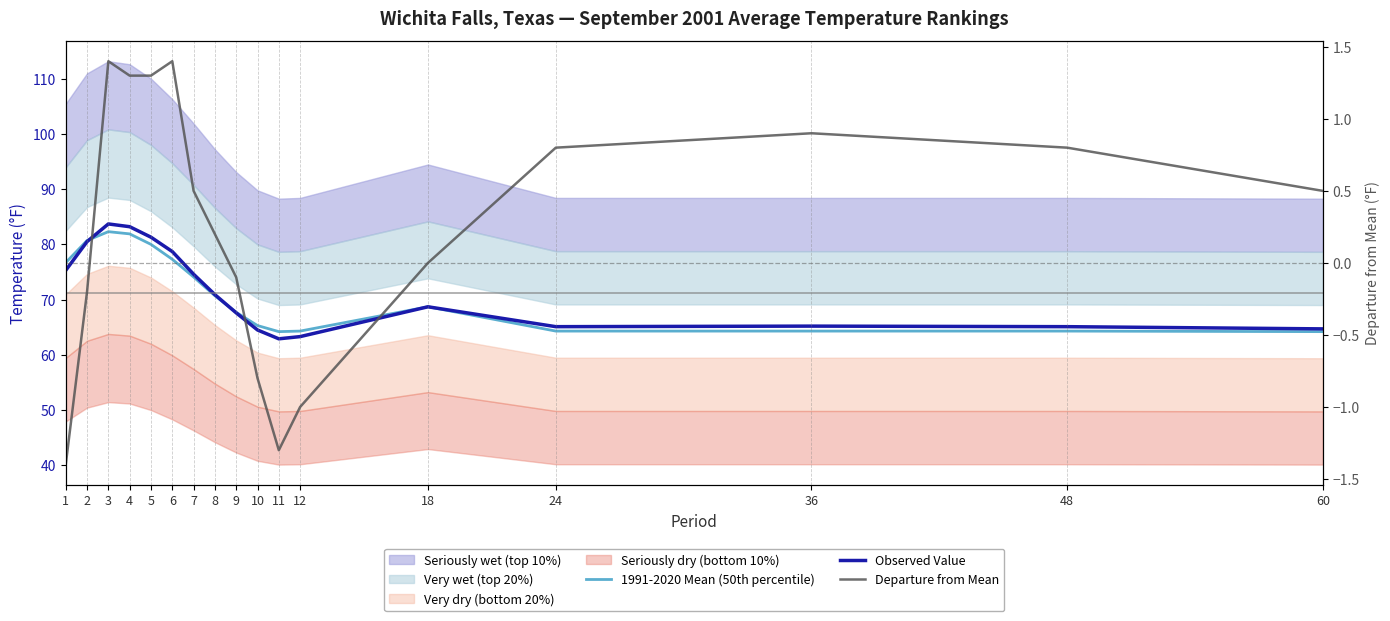

Reading left to right, what are all the values shown in this chart?

1991-2020 Mean (50th percentile): 1=76.7	2=80.7	3=82.3	4=81.9	5=80.0	6=77.3	7=74.1	8=70.7	9=67.7	10=65.3	11=64.2	12=64.3	18=68.7	24=64.3	36=64.3	48=64.3	60=64.2
Observed Value: 1=75.3	2=80.5	3=83.7	4=83.2	5=81.3	6=78.7	7=74.6	8=70.9	9=67.6	10=64.5	11=62.9	12=63.3	18=68.7	24=65.1	36=65.2	48=65.1	60=64.7
Departure from Mean: 1=-1.4	2=-0.2	3=1.4	4=1.3	5=1.3	6=1.4	7=0.5	8=0.2	9=-0.1	10=-0.8	11=-1.3	12=-1.0	18=0.0	24=0.8	36=0.9	48=0.8	60=0.5